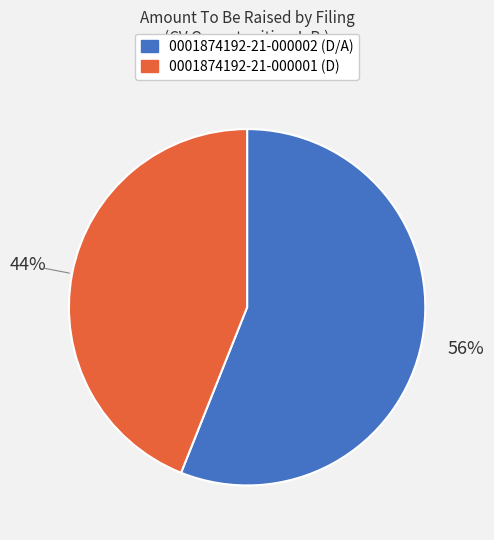

Which category accounts for the majority?

0001874192-21-000002